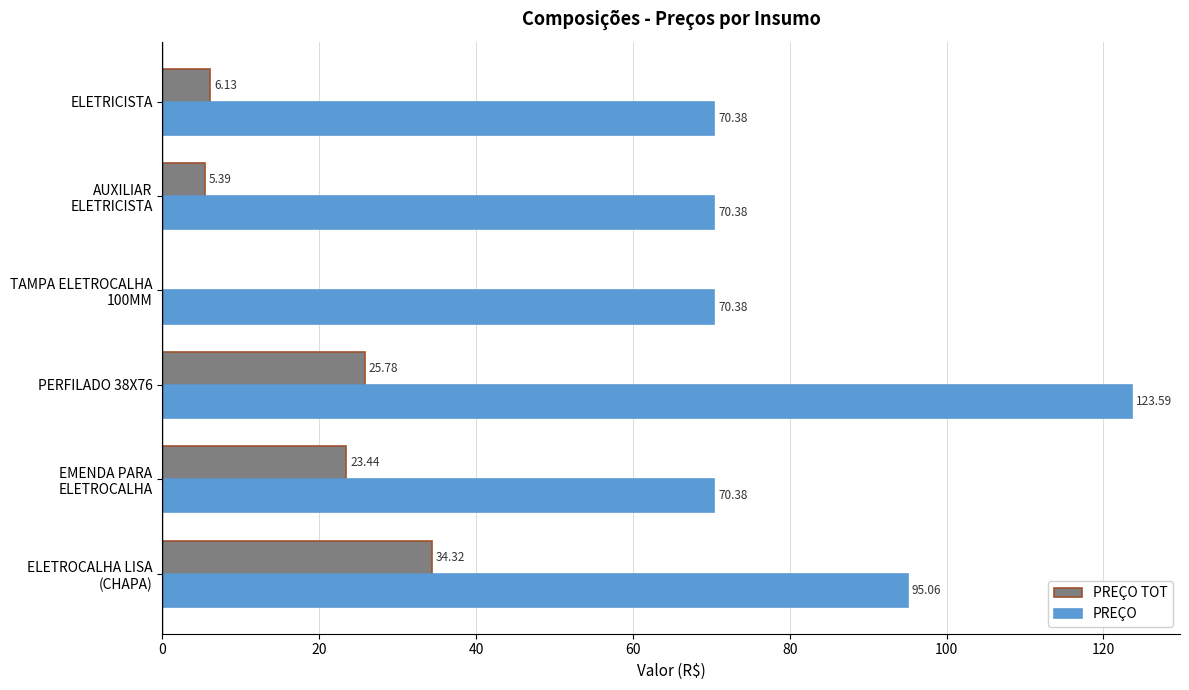

Which series has the largest total across all categories?

PREÇO